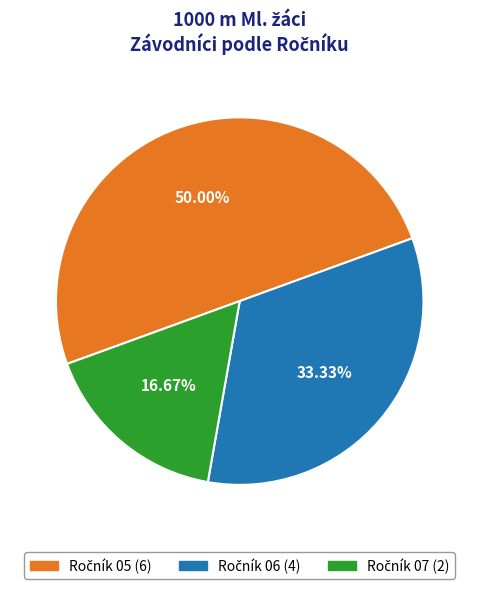

Does any single category account for the majority?

No